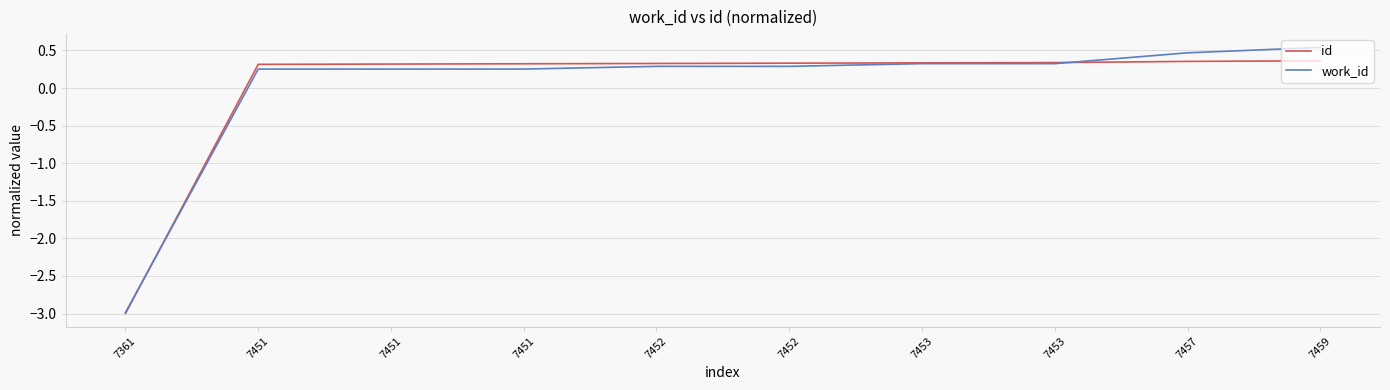

What are all the series names shown in the legend?

id, work_id